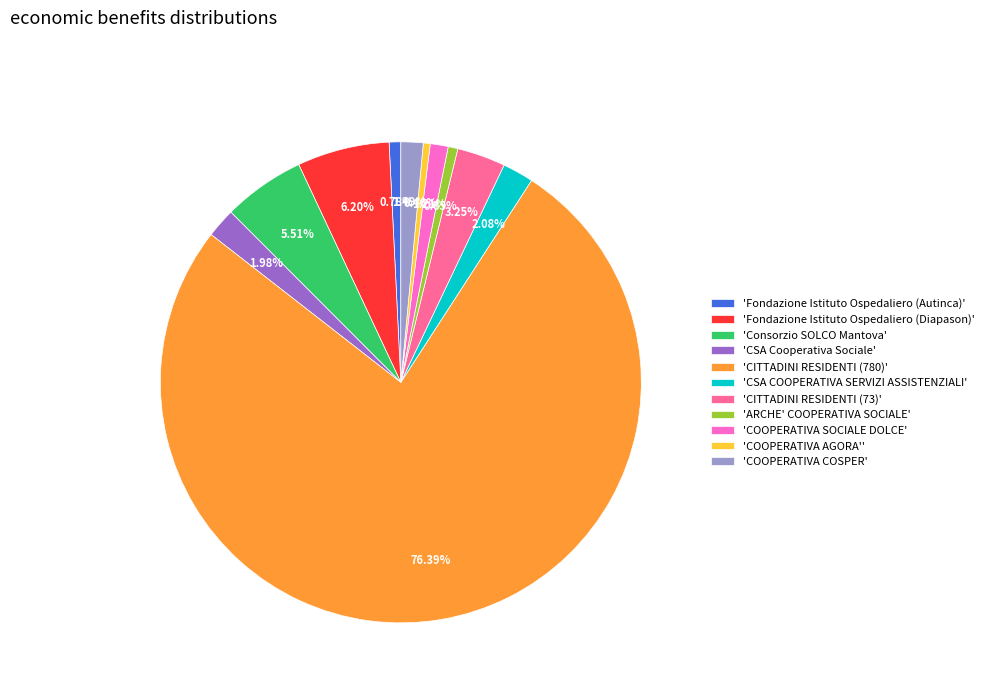

Which category accounts for the majority?

'CITTADINI RESIDENTI (780)'